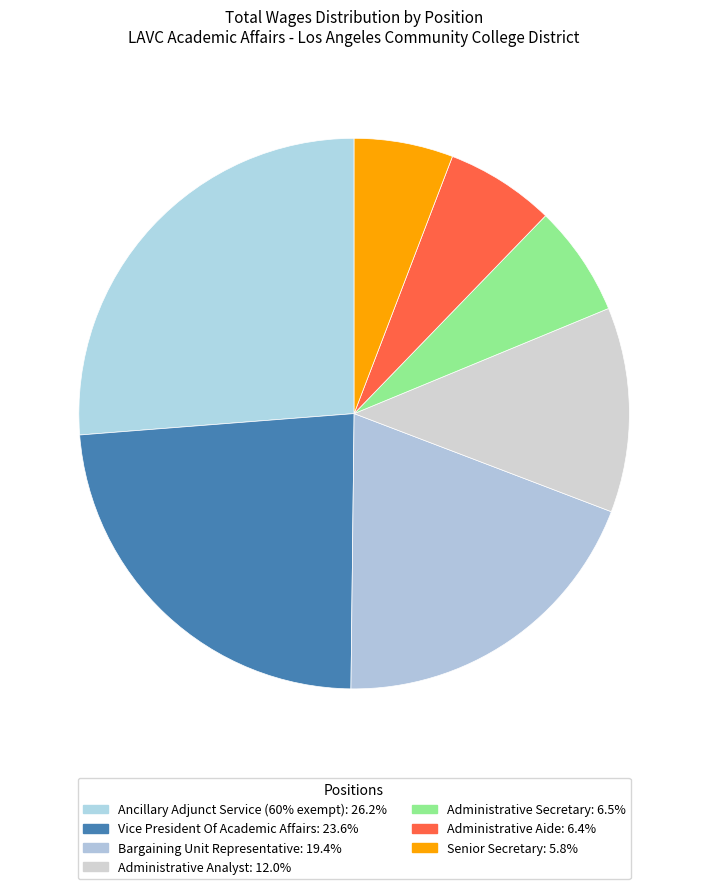

The Vice President Of Academic Affairs slice represents 24% of the pie. True or false?

True